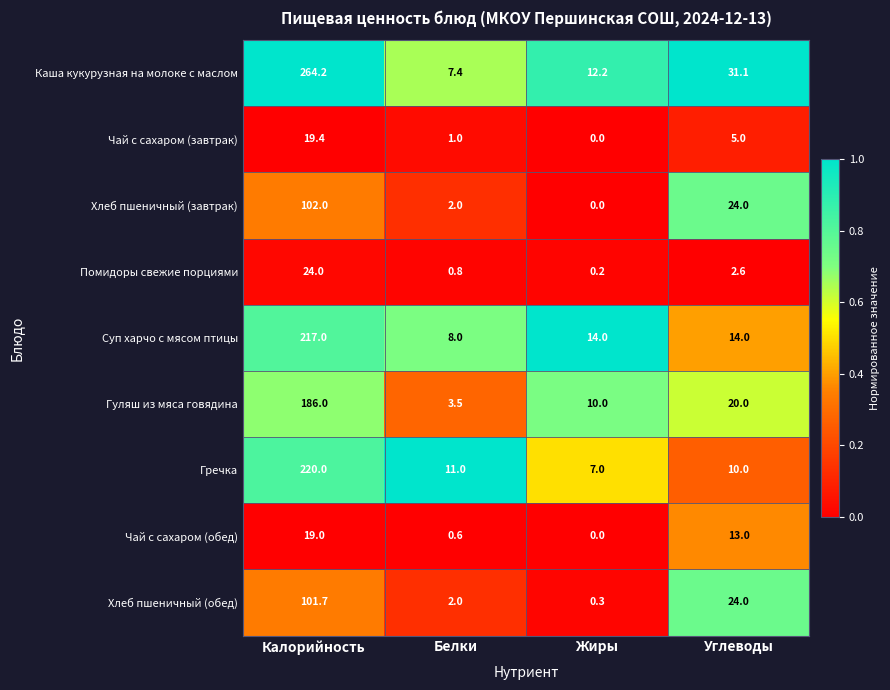

What is the total value across all series at Калорийность?

1153.3